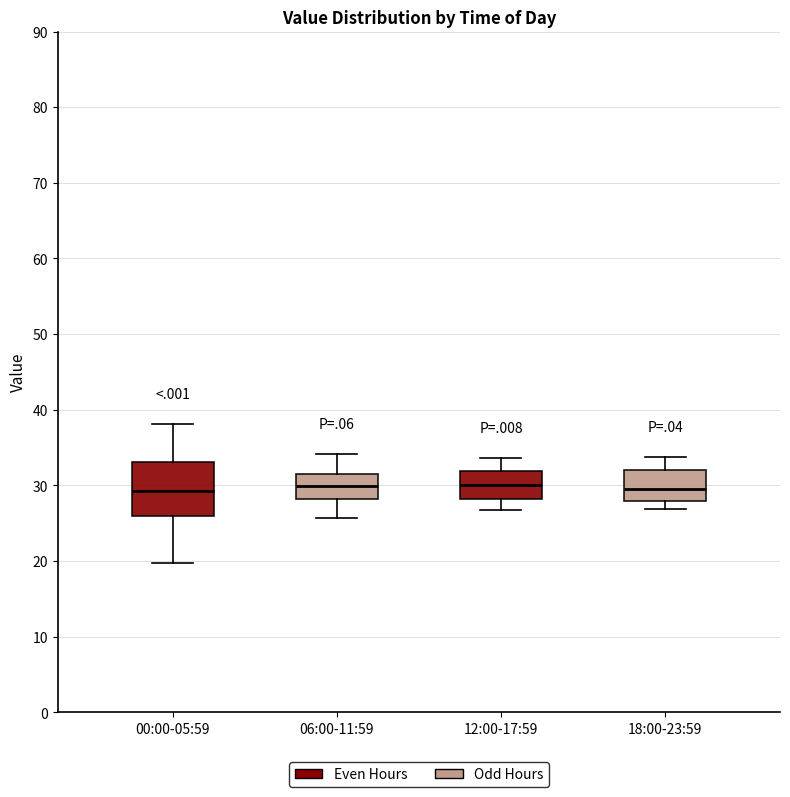

Reading left to right, transcribe this box plot: for each box, give where its median line is, the range the box spans, and where its two whiskers end, as read against the y-axis. The values are not printed on the chart, so give them approximately, as read against the axis.

00:00-05:59: median 29, box 26 to 33, whiskers 20 to 38
06:00-11:59: median 30, box 28 to 32, whiskers 26 to 34
12:00-17:59: median 30, box 28 to 32, whiskers 27 to 34
18:00-23:59: median 30, box 28 to 32, whiskers 27 to 34